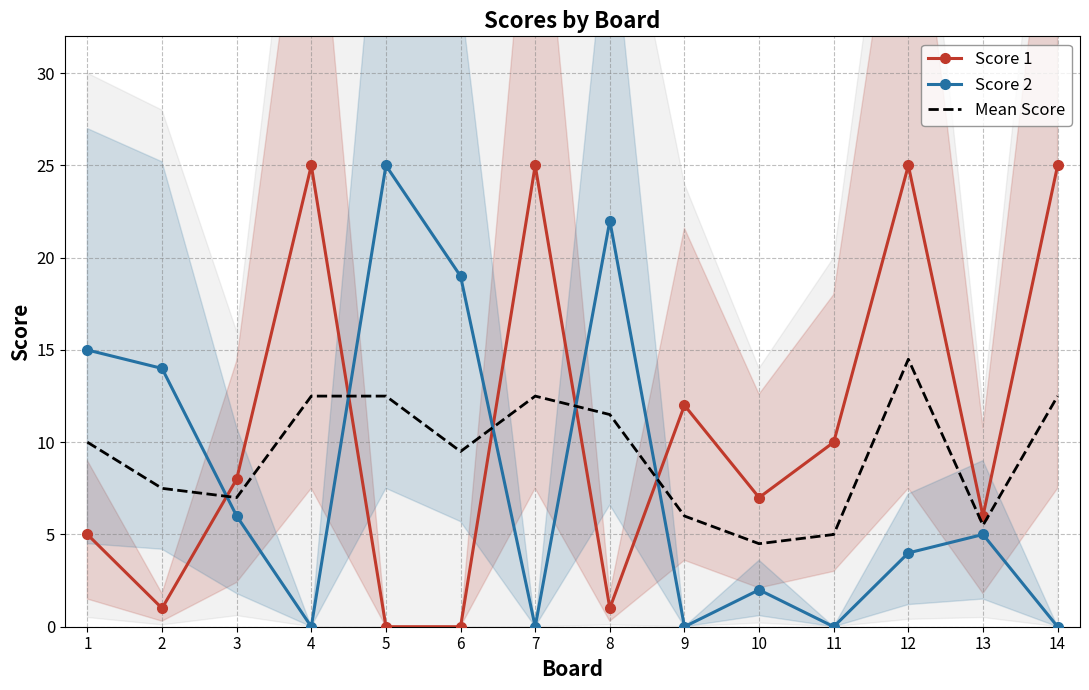

Is the value of Mean Score at 4 greater than the value of Score 1 at 2?

Yes